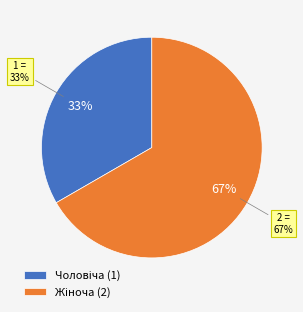

Rank the categories by value from highest to lowest.

Жіноча, Чоловіча